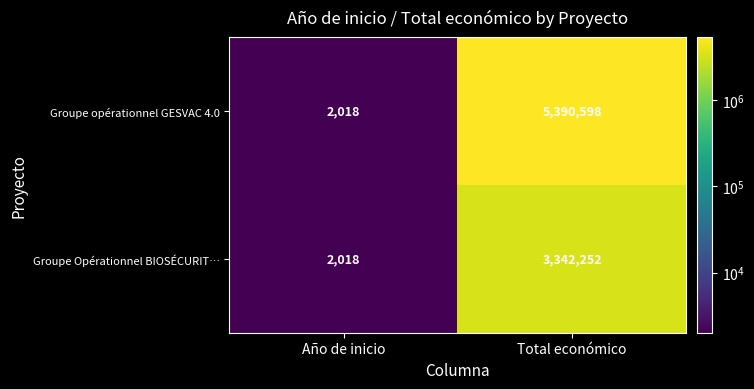

At which category is the sum across all series the highest?

Total económico